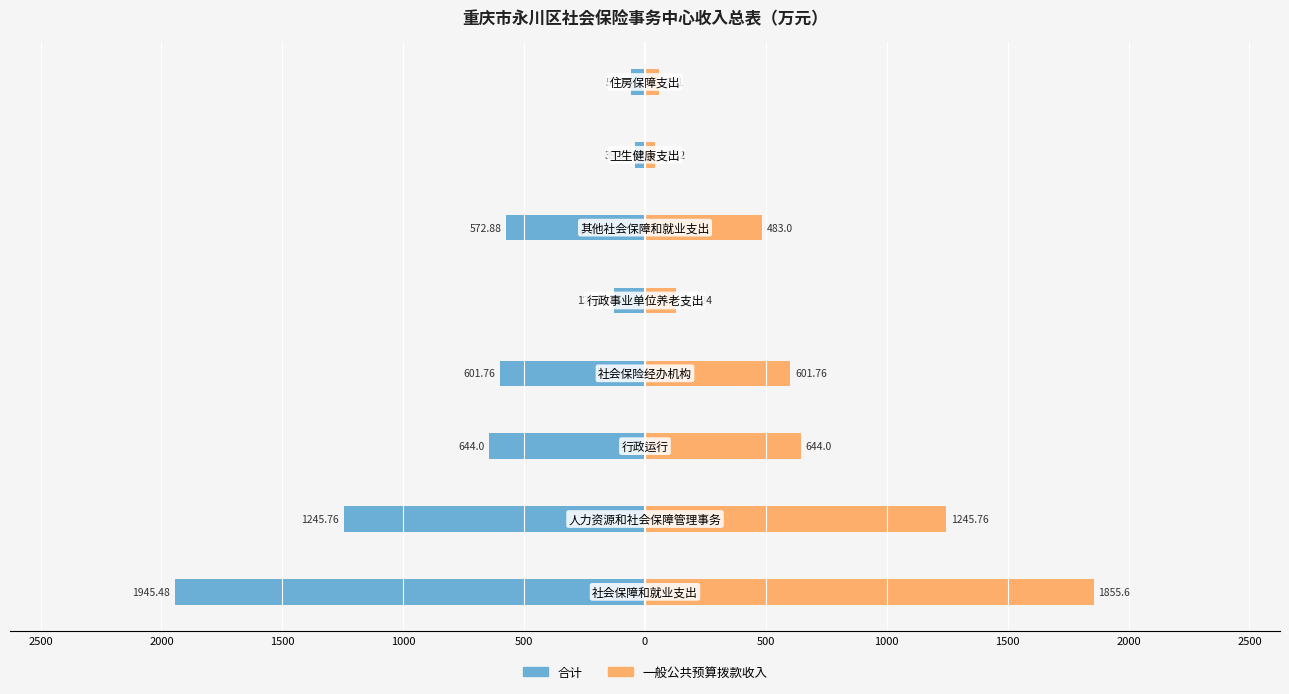

How many values in the 一般公共预算拨款收入 series exceed 601?

4